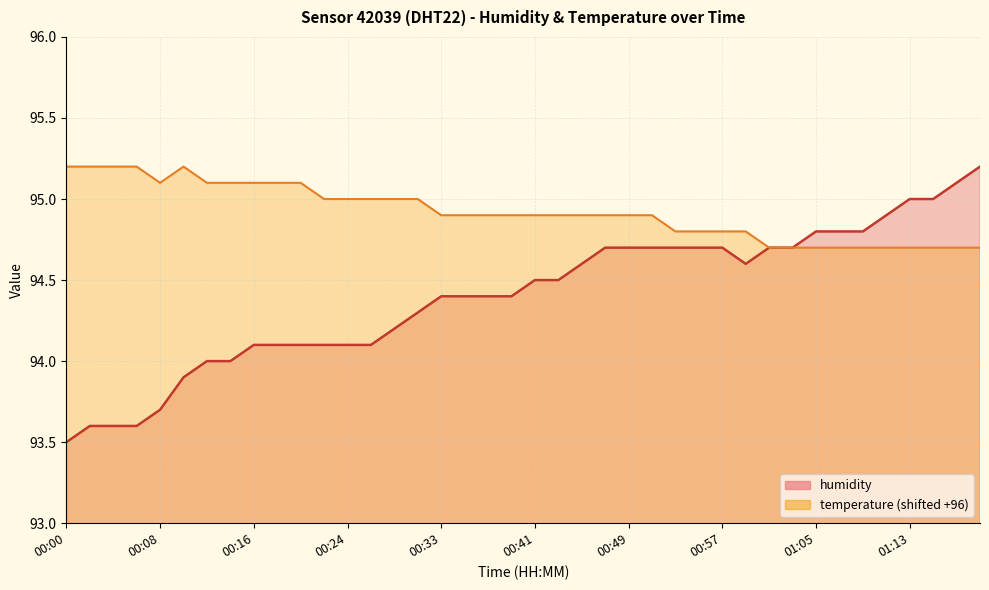

Which category has the lowest value across all series?

00:00